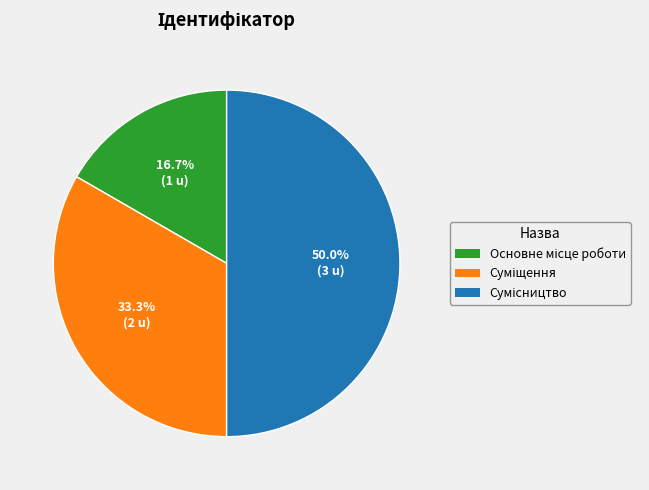

Count the number of slices in the pie.

3